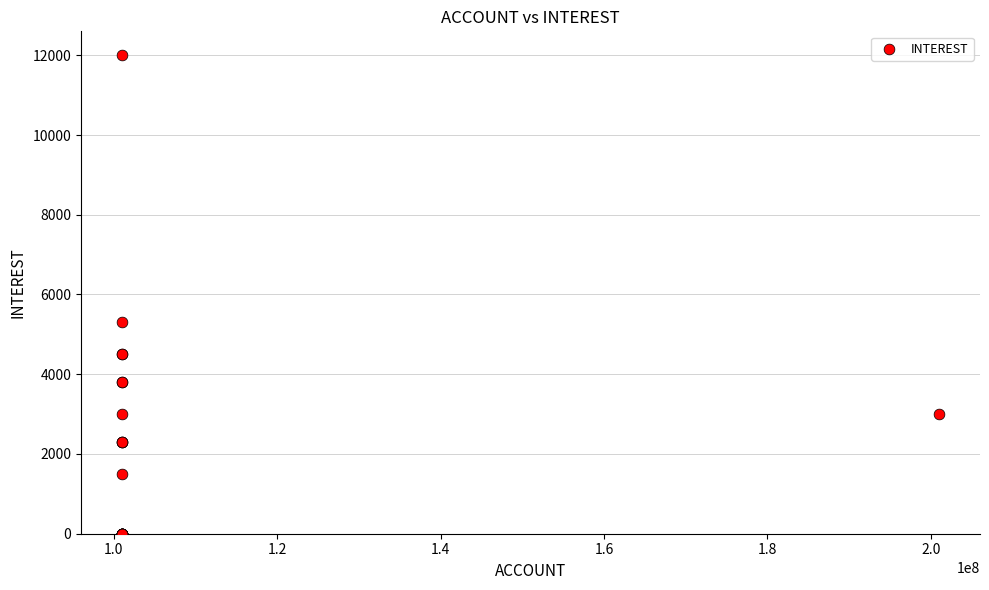

What Y value in the scatter plot is closest to 6000?

5300